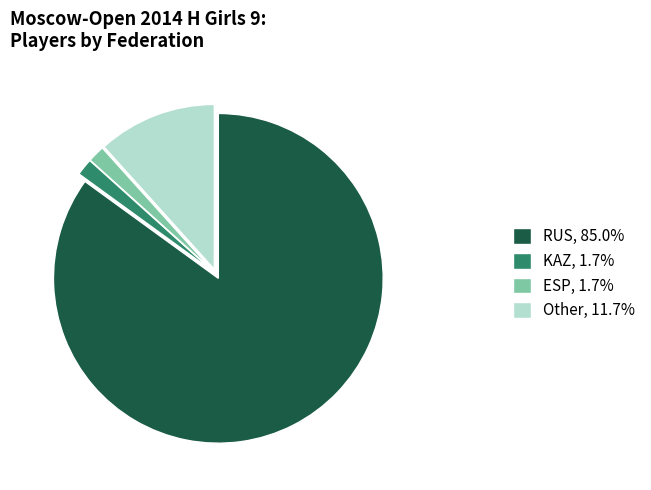

The Other slice represents 26% of the pie. True or false?

False